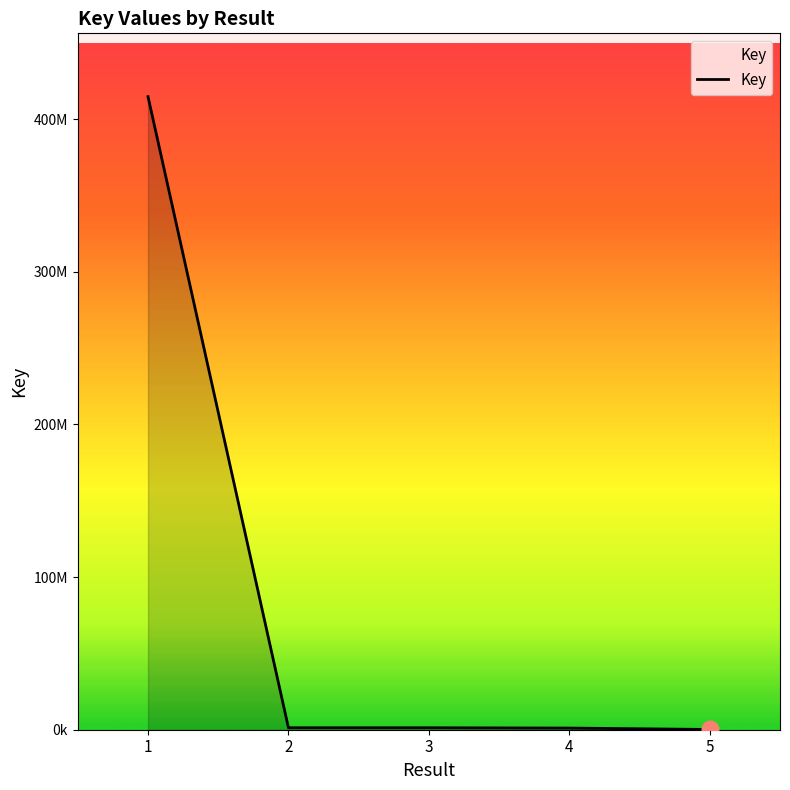

What is the average value?

83696621